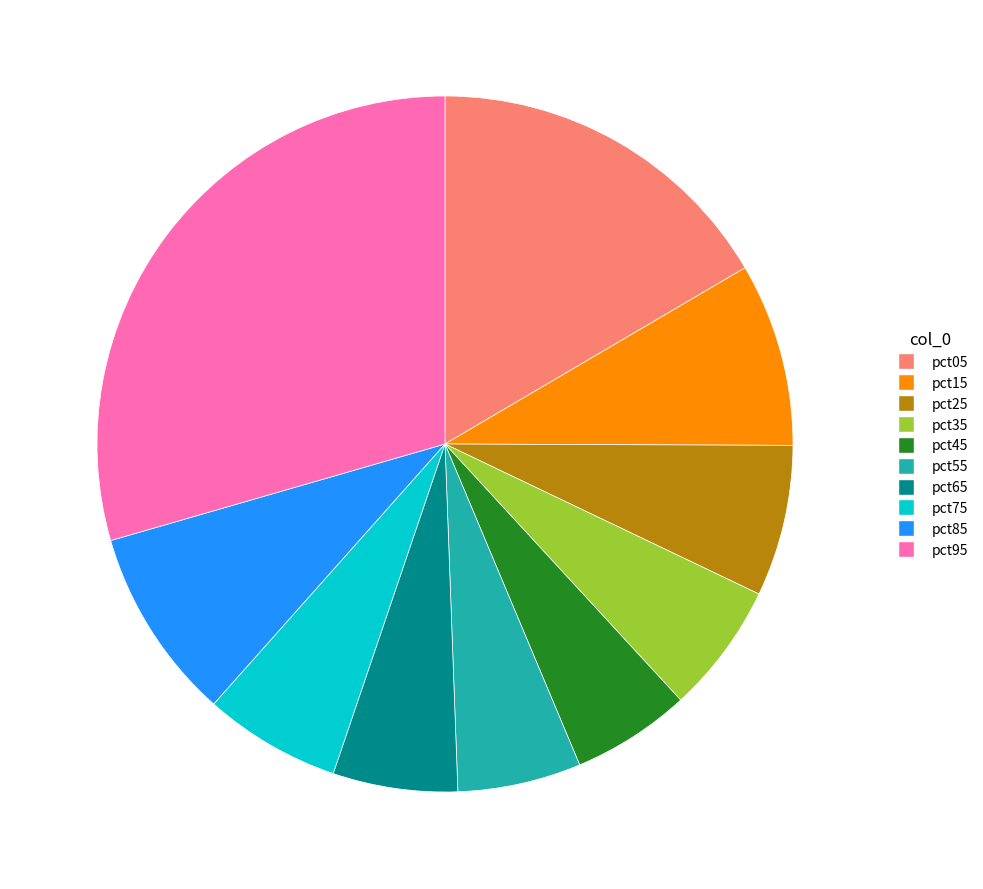

Which category has the biggest portion of the pie?

pct95